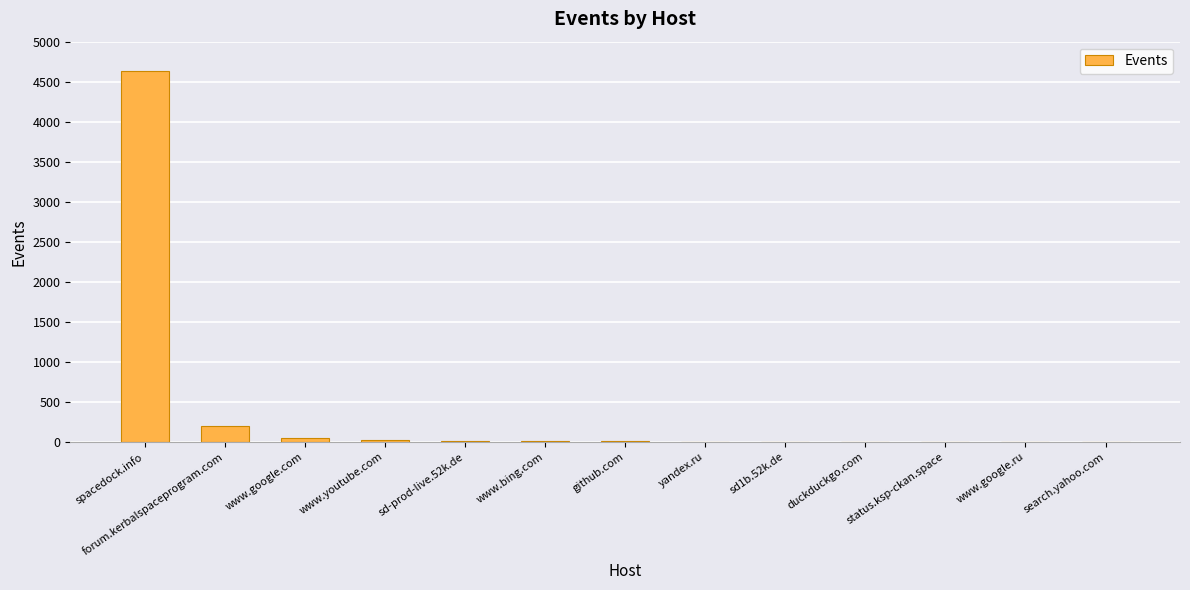

Where is the data nearest to the value 2314?

forum.kerbalspaceprogram.com